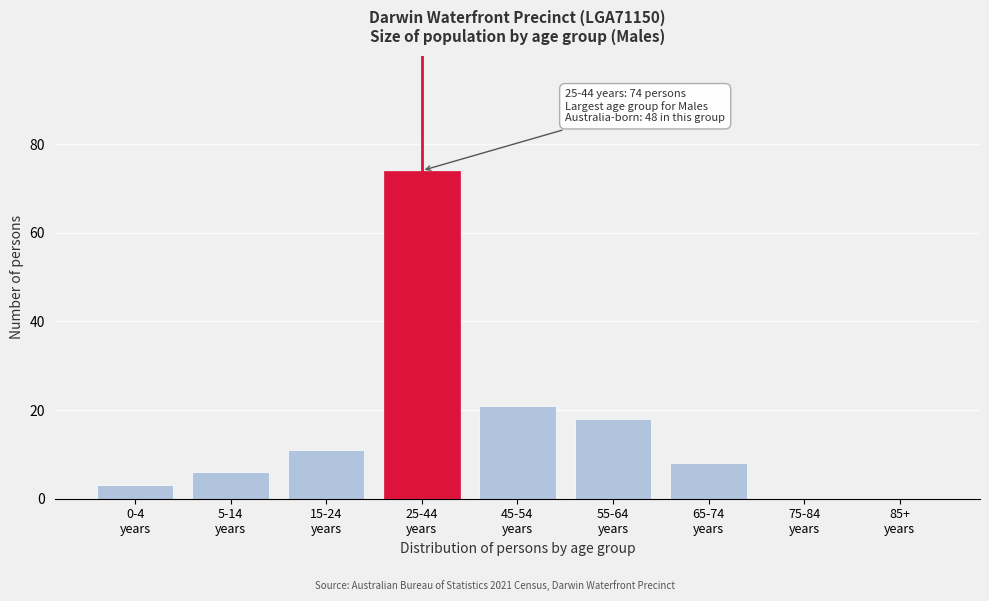

What is the greatest value displayed?

74